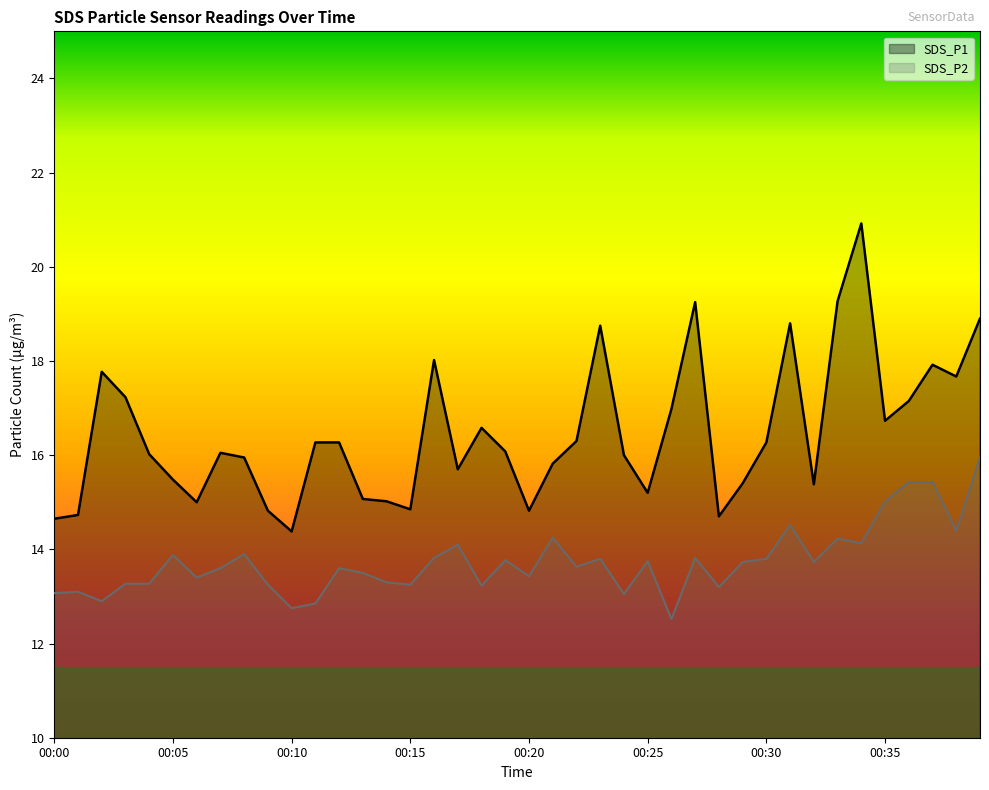

The value of SDS_P2 at 00:12 is 20.9. True or false?

False